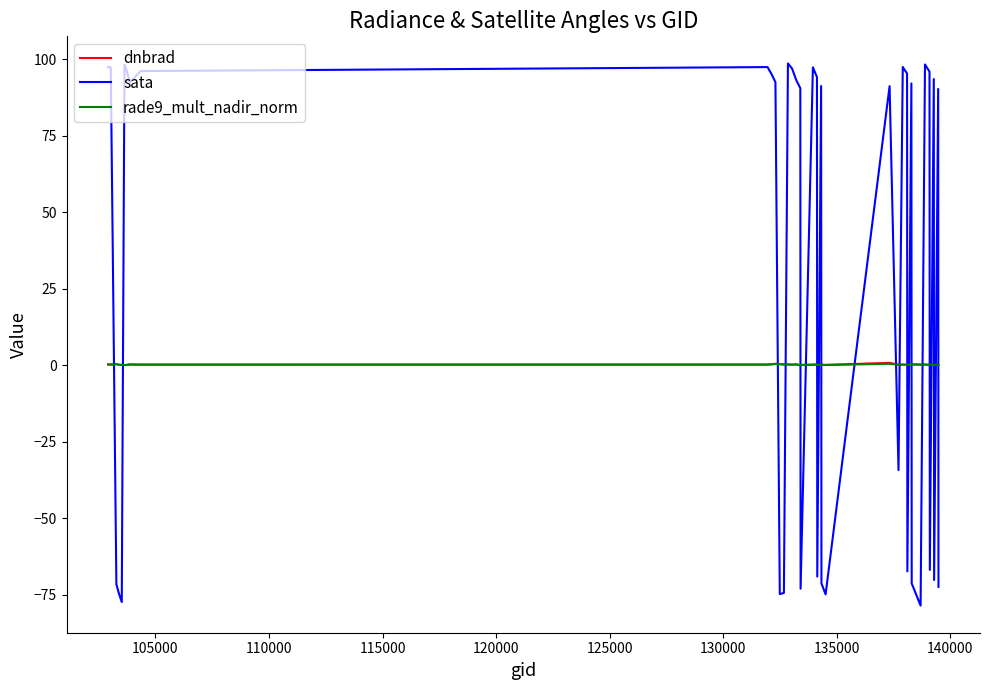

In dnbrad, how many points are lower than both neighbors (excluding endpoints)?

12